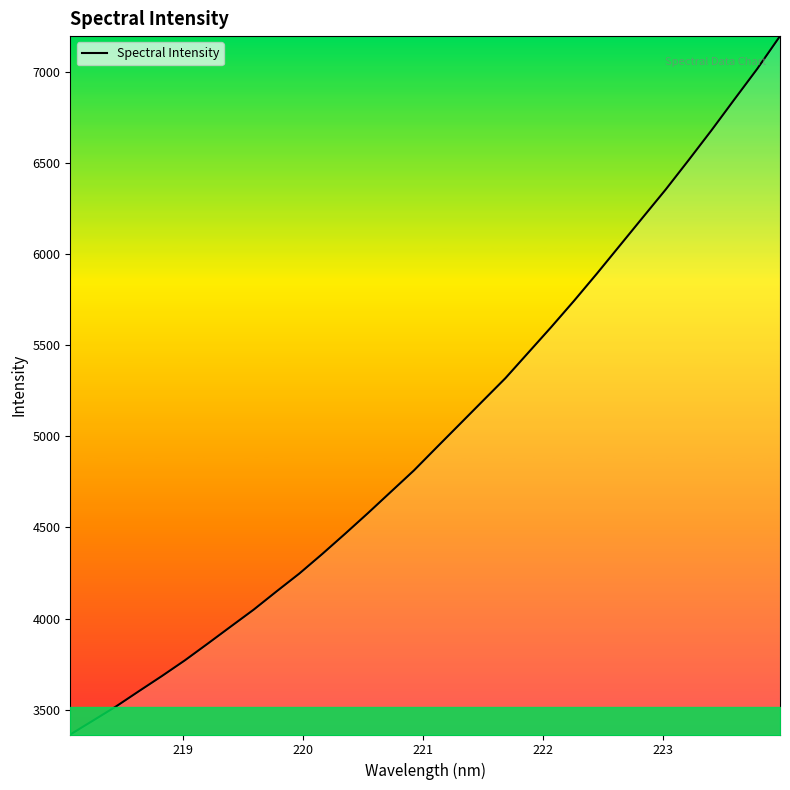

What is the maximum value shown in the chart?

7195.0